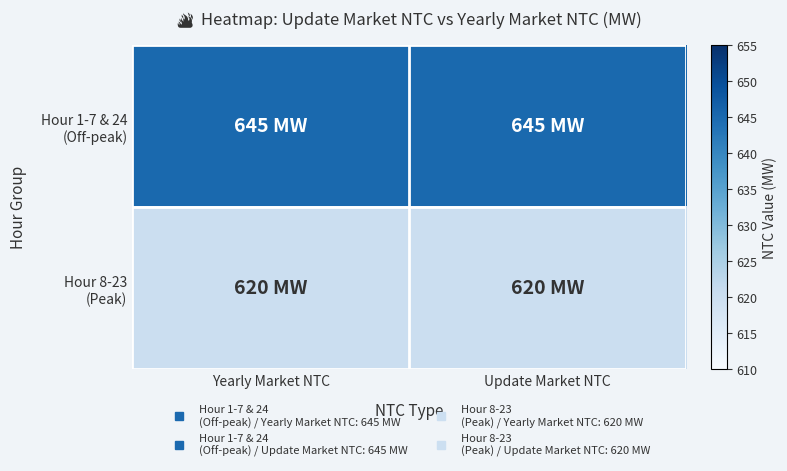

Which series has the widest spread of values?

Hour 1-7 & 24 (Off-peak)